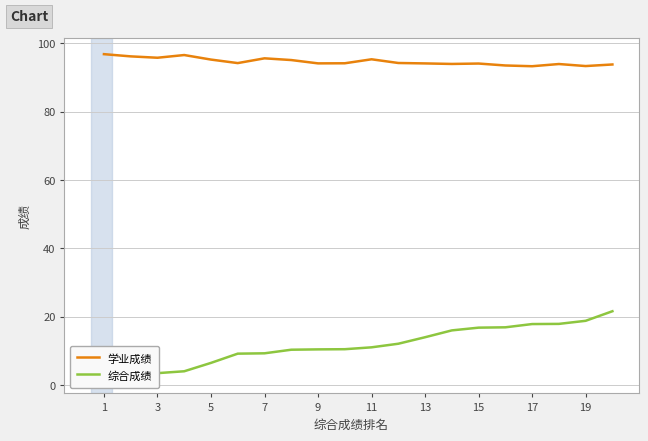

List the series in order of their peak value, highest first.

学业成绩, 综合成绩